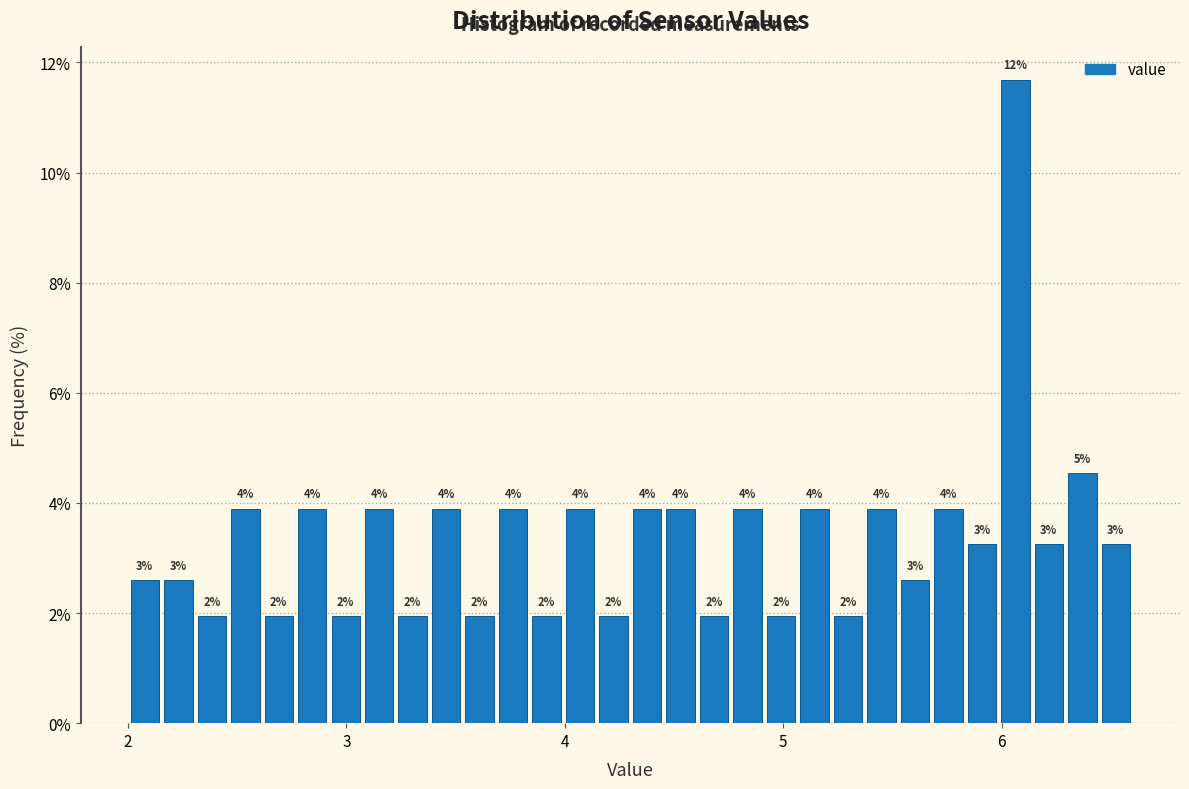

Around what value on the x-axis is the tallest bar? Give the approximate position of its centre, as read against the axis.

6.1